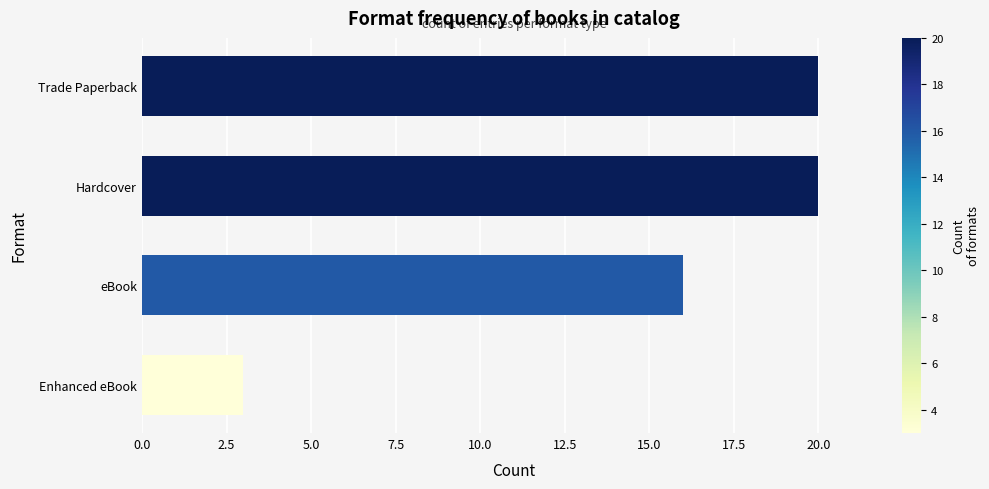

Reading top to bottom, extract all data points from this chart.

Trade Paperback=20	Hardcover=20	eBook=16	Enhanced eBook=3